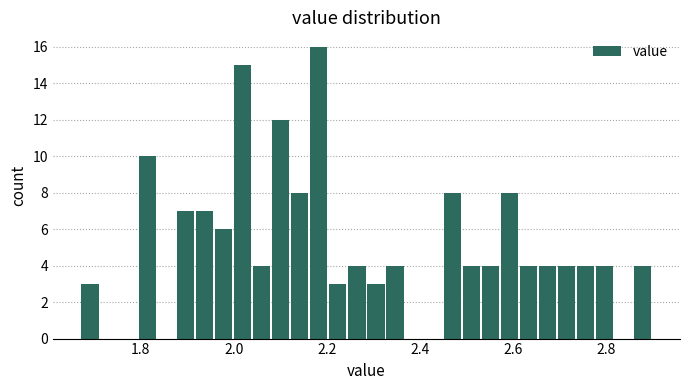

Read against the x-axis, roughly where is the centre of the tallest bar?

2.18